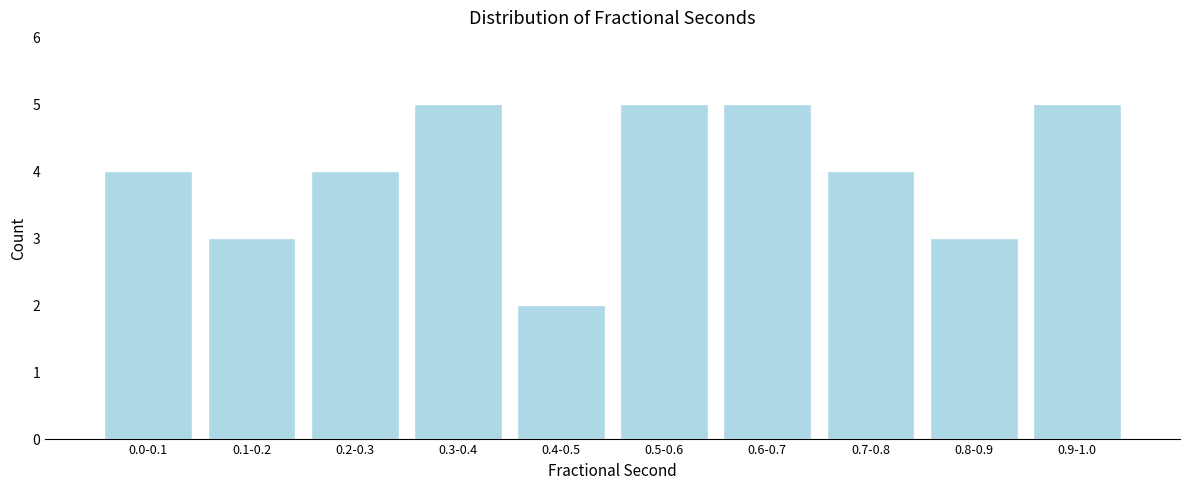

Reading left to right, extract all data points from this chart.

0.0-0.1=4	0.1-0.2=3	0.2-0.3=4	0.3-0.4=5	0.4-0.5=2	0.5-0.6=5	0.6-0.7=5	0.7-0.8=4	0.8-0.9=3	0.9-1.0=5